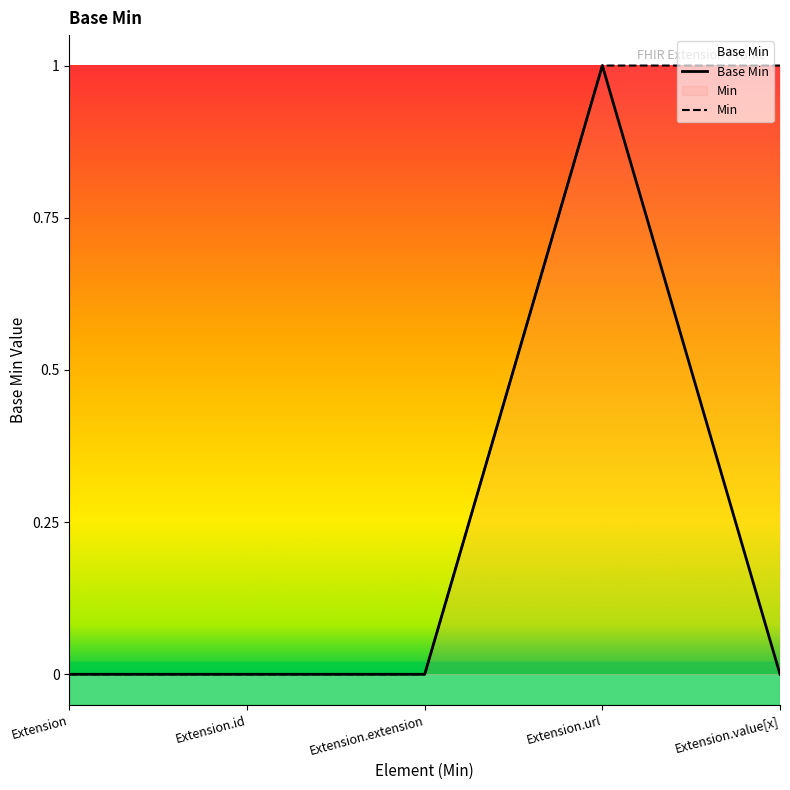

Rank the categories by value from highest to lowest.

Extension.url, Extension, Extension.id, Extension.extension, Extension.value[x]